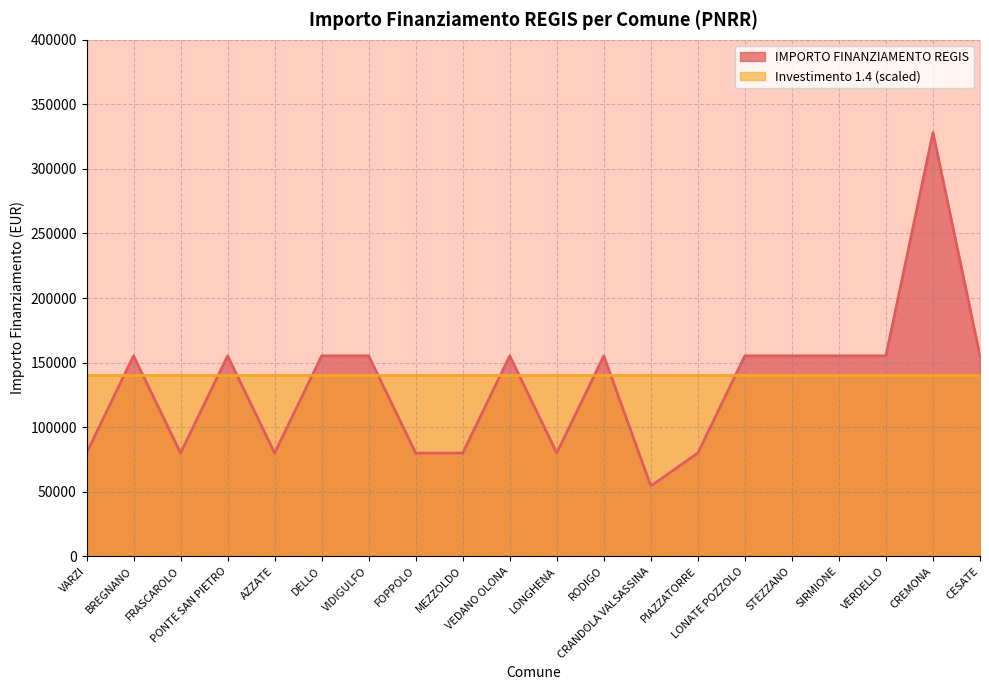

Does the chart have visible grid lines?

Yes